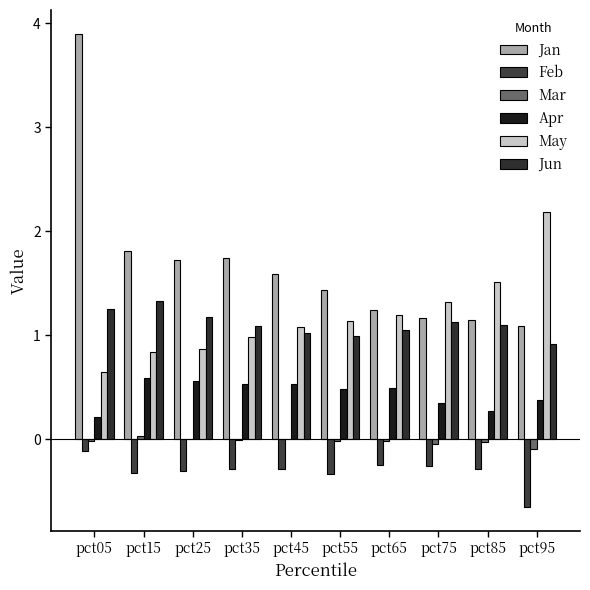

Count the number of categories in the chart.

10